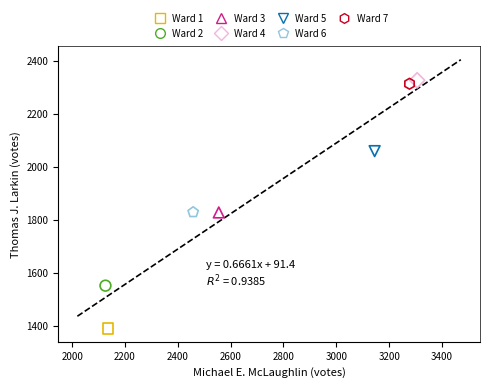

Which series contains the highest Y value?

Ward 4